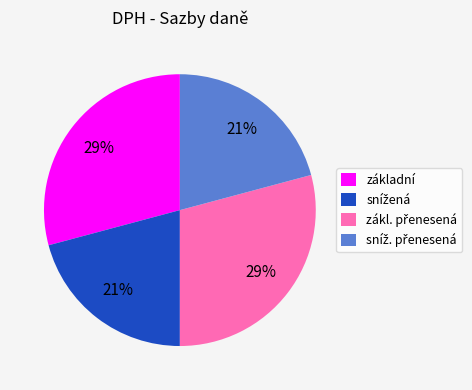

Is it true that základní is 29% of the pie?

True